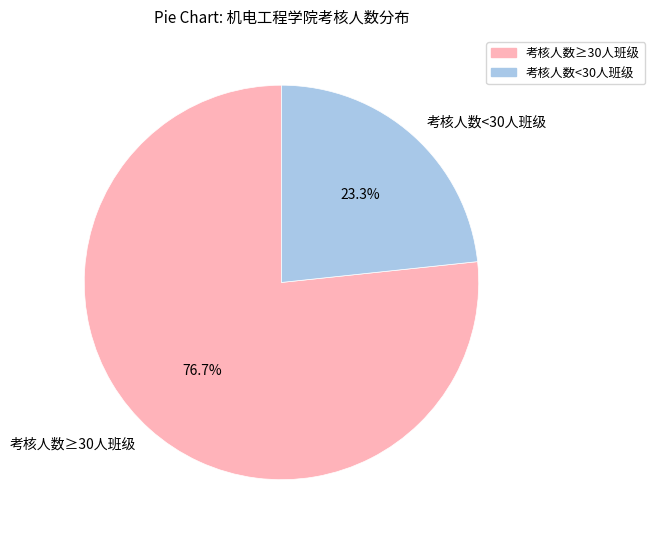

What portion of the pie excludes 考核人数<30人班级?

76.7%